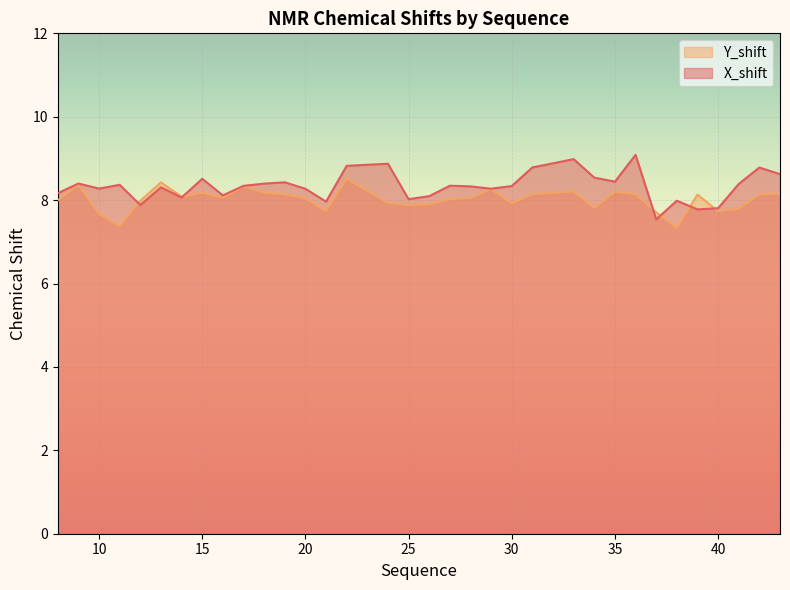

How many values in the Y_shift series are below 8?

14